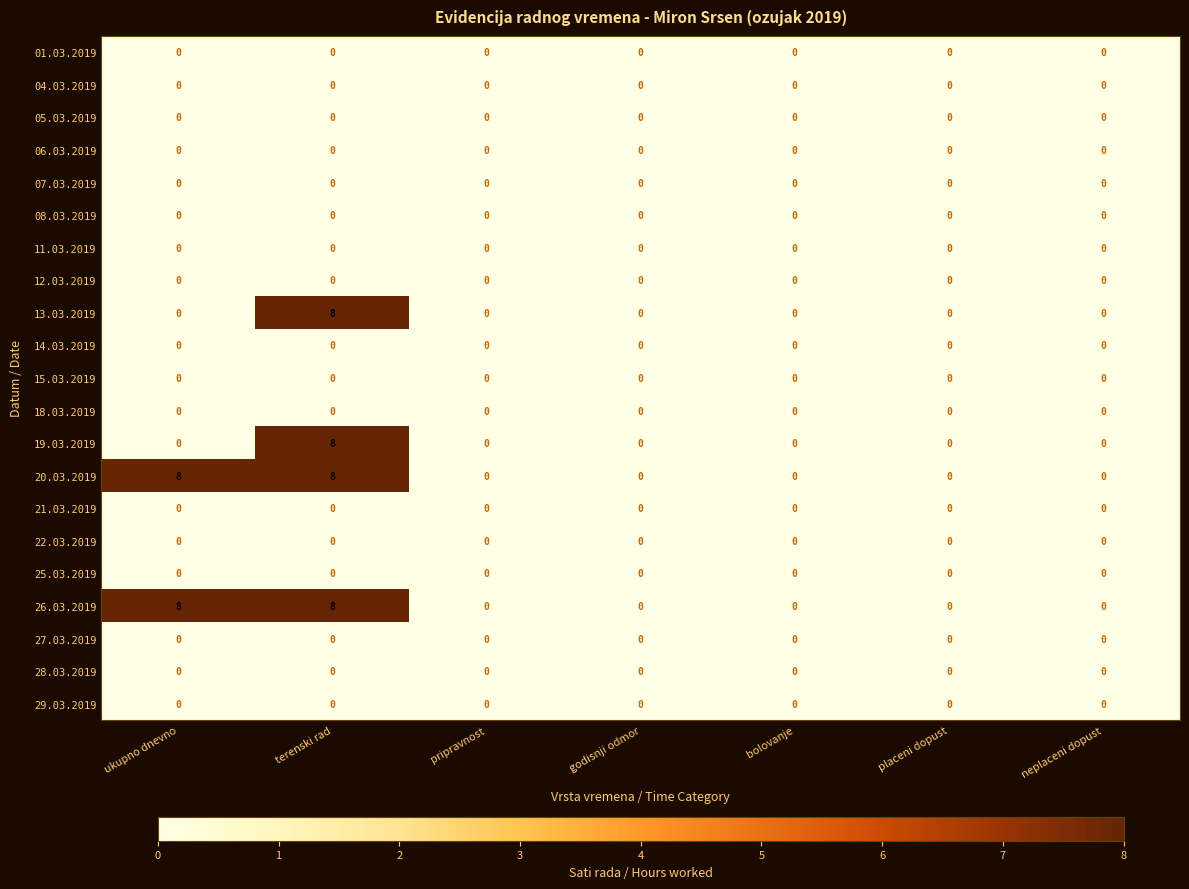

At how many categories does at least one series exceed 7?

2